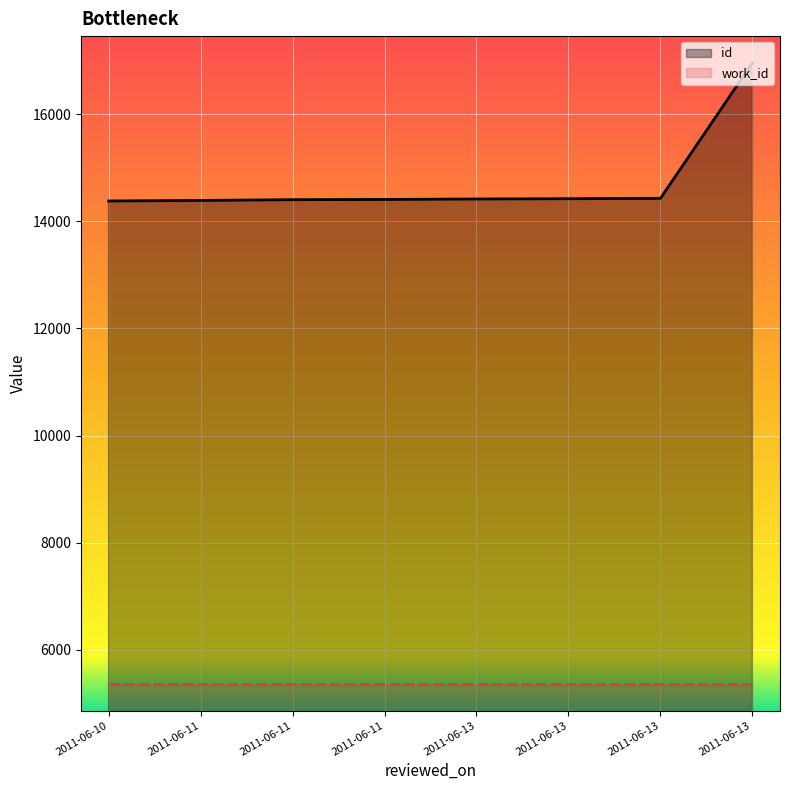

What is the value of the work_id point at the 6th from the left?

5366